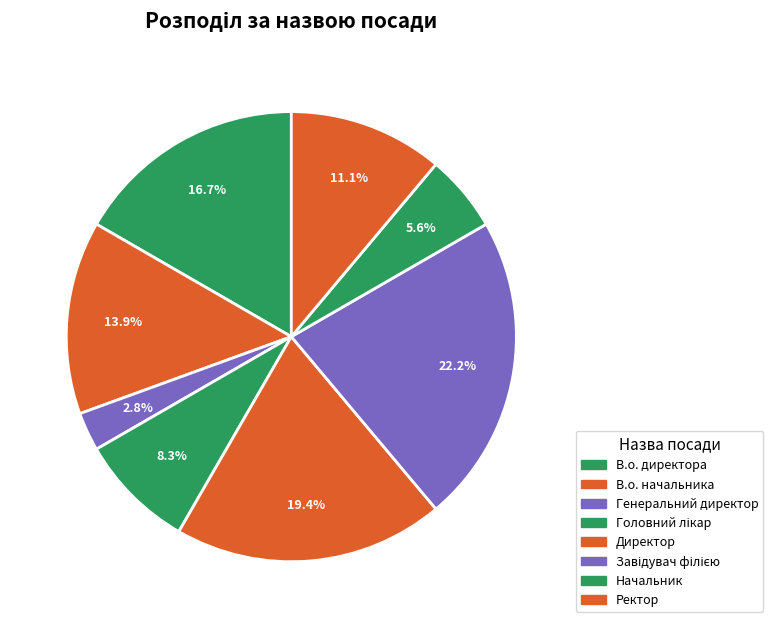

To the nearest percent, what portion does Начальник represent?

6%